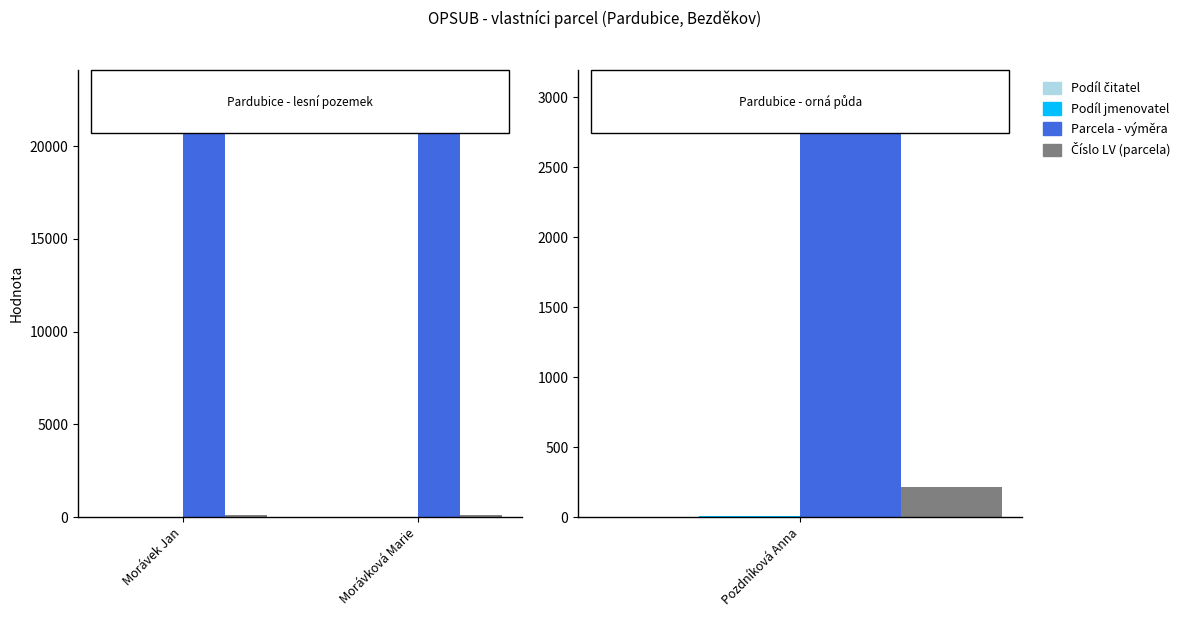

What is the total value across all series at Morávek Jan?

23068